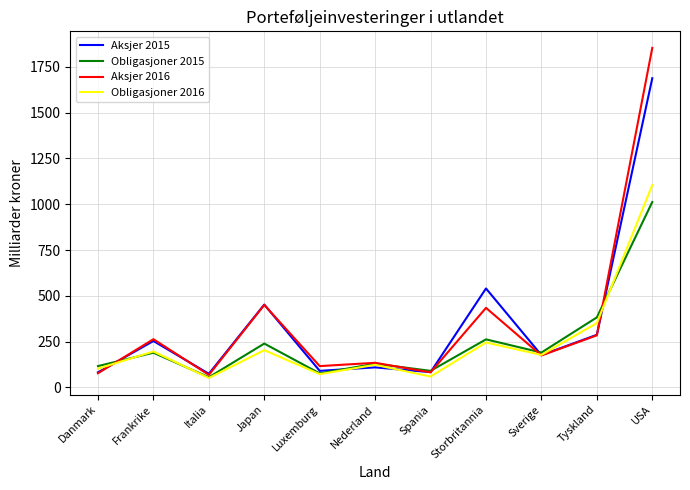

What is the sum of all Obligasjoner 2016 values?

2684